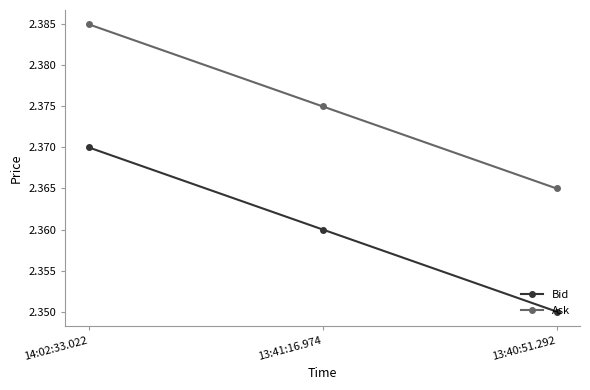

At which category is the sum across all series the highest?

14:02:33.022